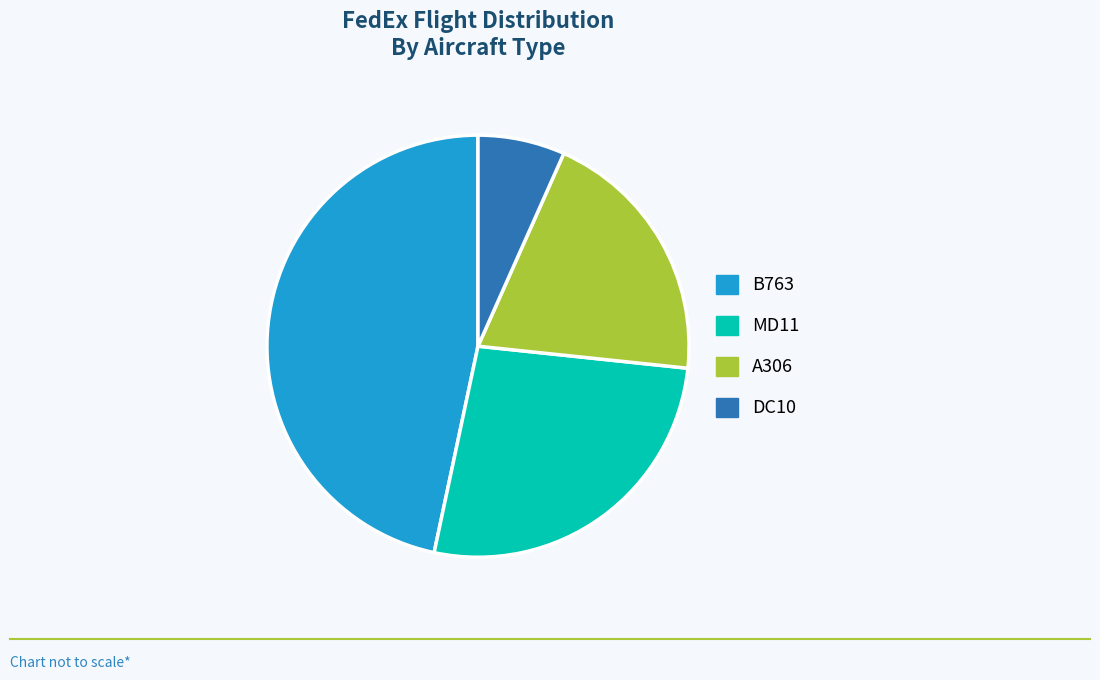

Is it true that DC10 is 17% of the pie?

False